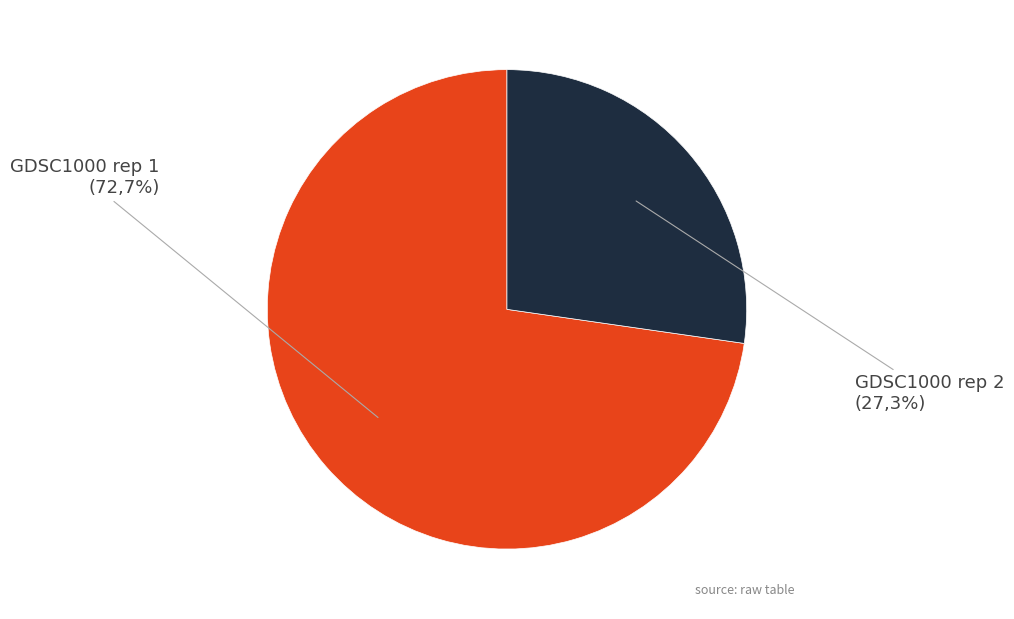

To the nearest percent, what is the average slice percentage?

50%